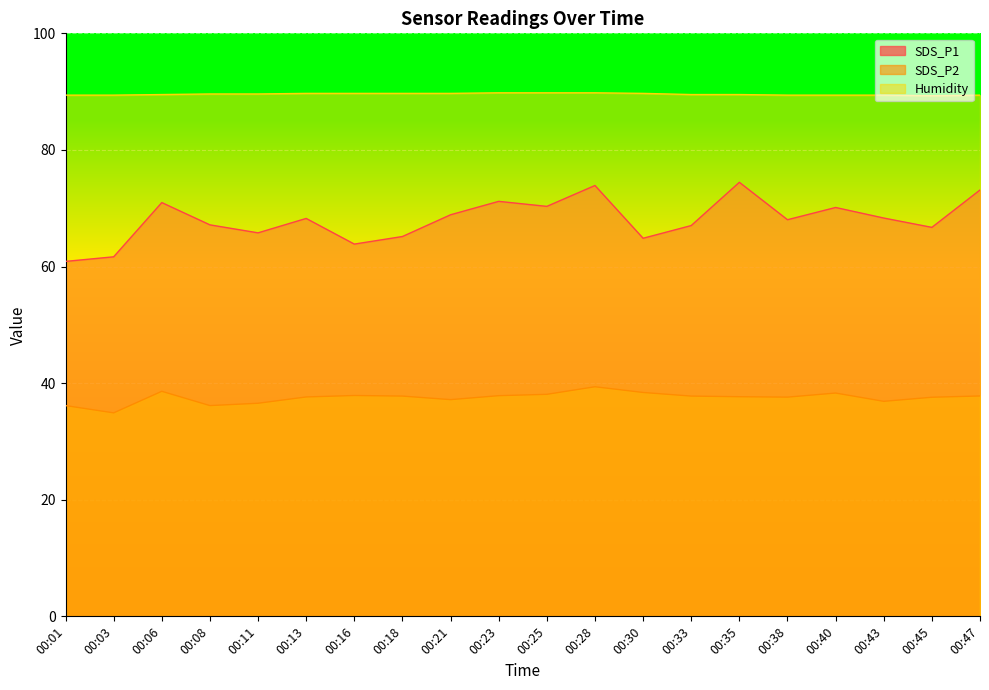

What is the total value across all series at 00:30?

192.9